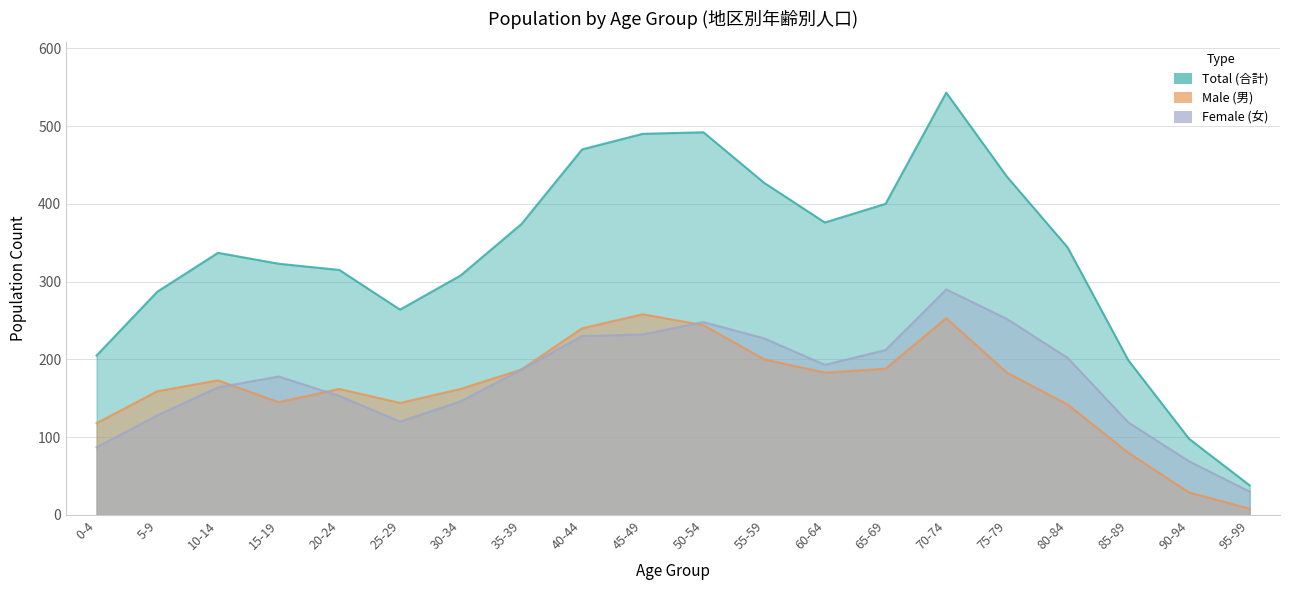

At which label does Total (合計) reach its minimum?

95-99